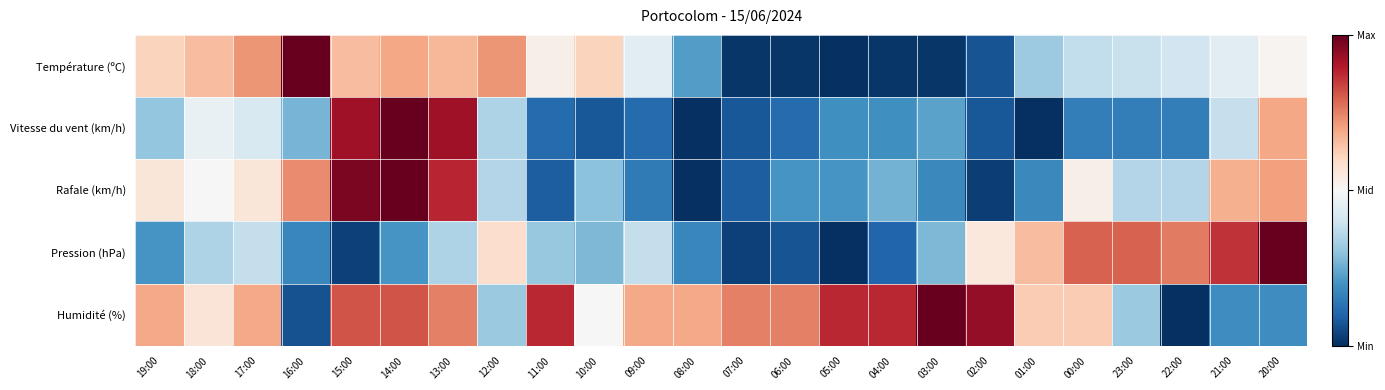

At 09:00, list the series in order from smallest to largest.

Vitesse du vent (km/h), Rafale (km/h), Pression (hPa), Température (ºC), Humidité (%)